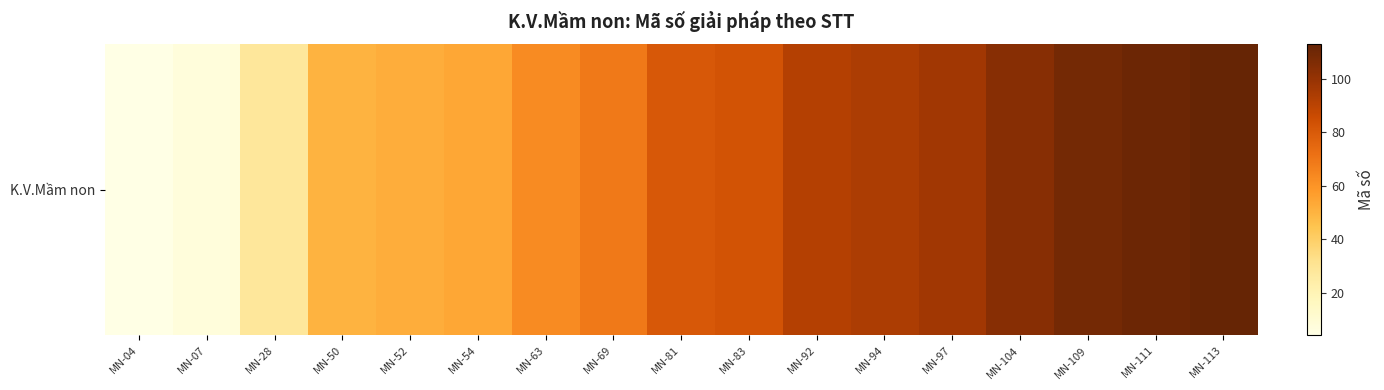

What is the minimum value shown in the chart?

4